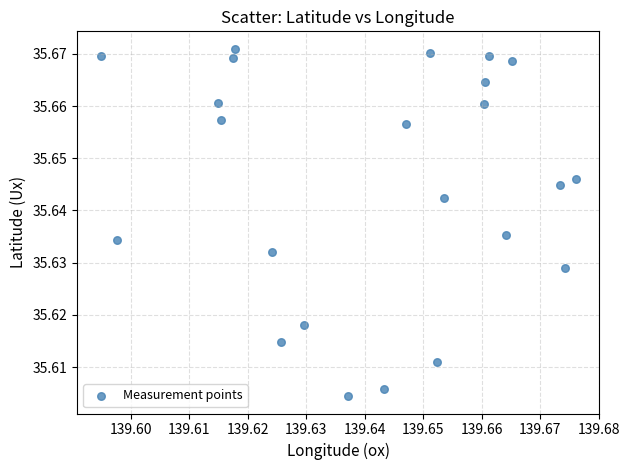

Count the number of points in this scatter plot.

23